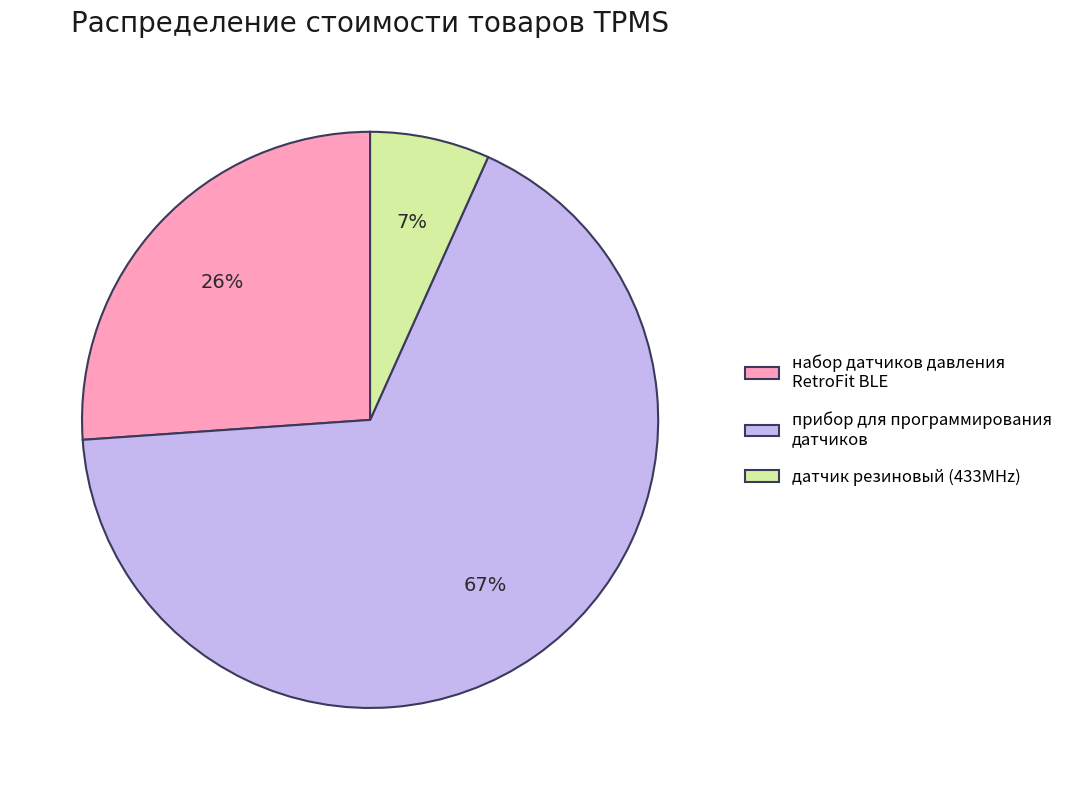

Which category has the smallest portion of the pie?

датчик резиновый (433MHz)